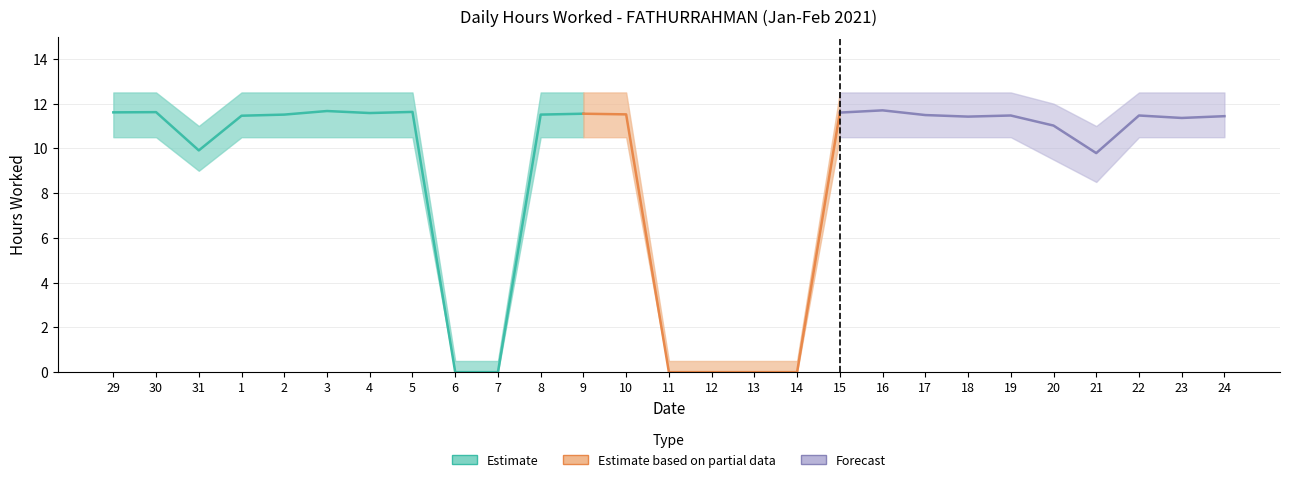

What is the difference between the maximum and minimum values in the Hours Lower series?

10.5